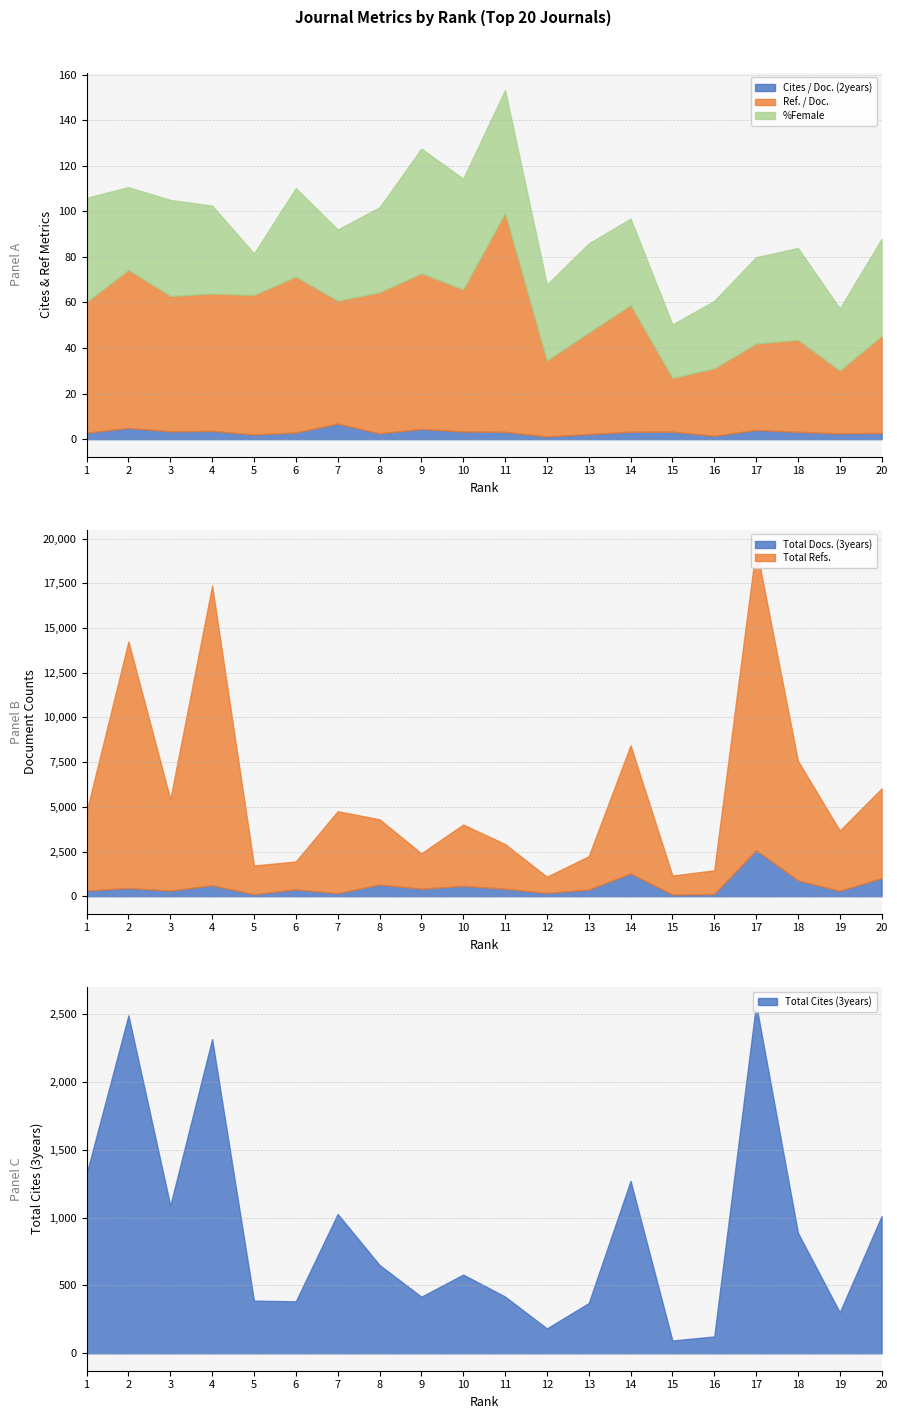

What is the sum of the Cites / Doc. (2years) values at 2 and 13?

7.2